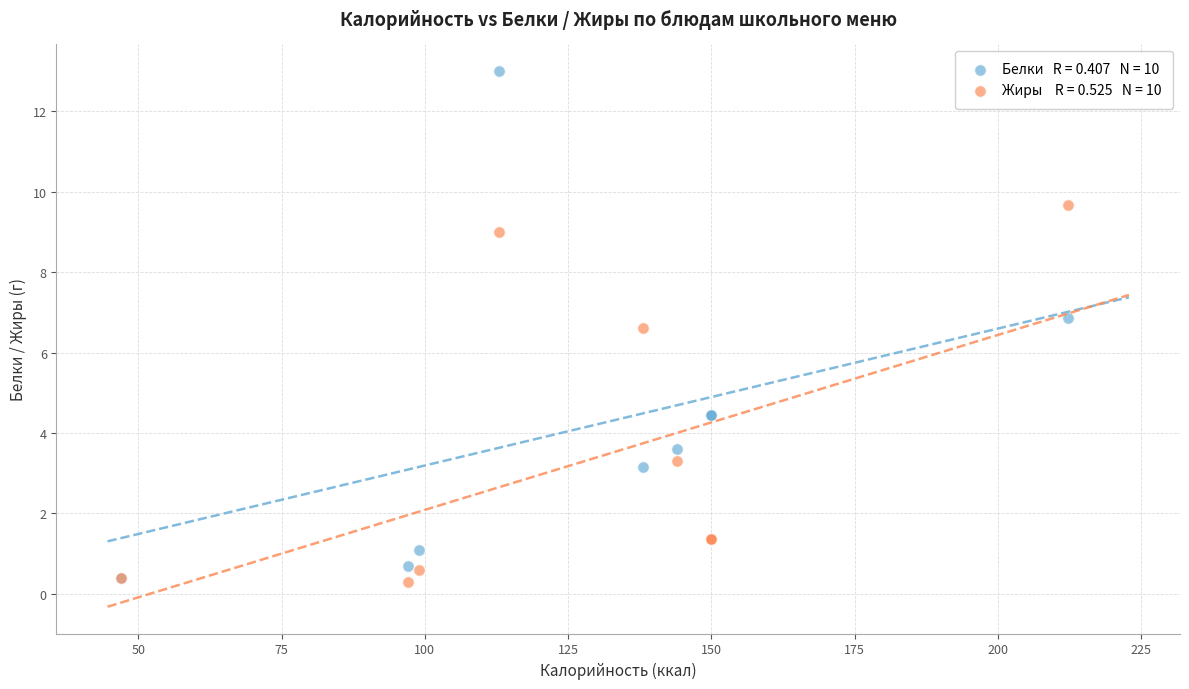

Across all series, what Y value is closest to 6?

6.6